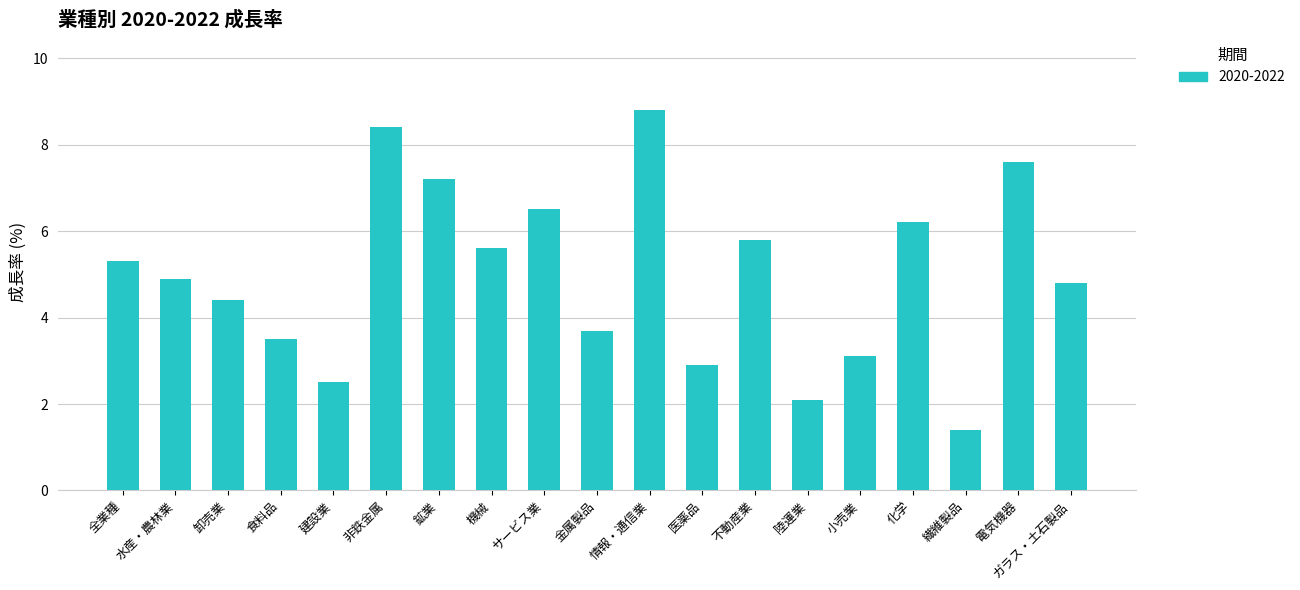

What is the difference between the maximum and minimum values?

7.4